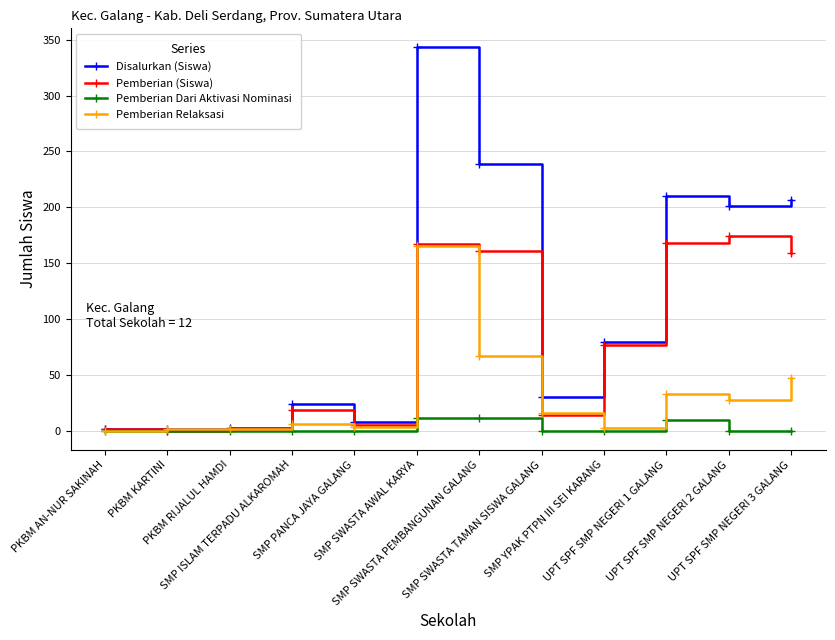

At which label is Disalurkan (Siswa) closest to 172?

UPT SPF SMP NEGERI 2 GALANG